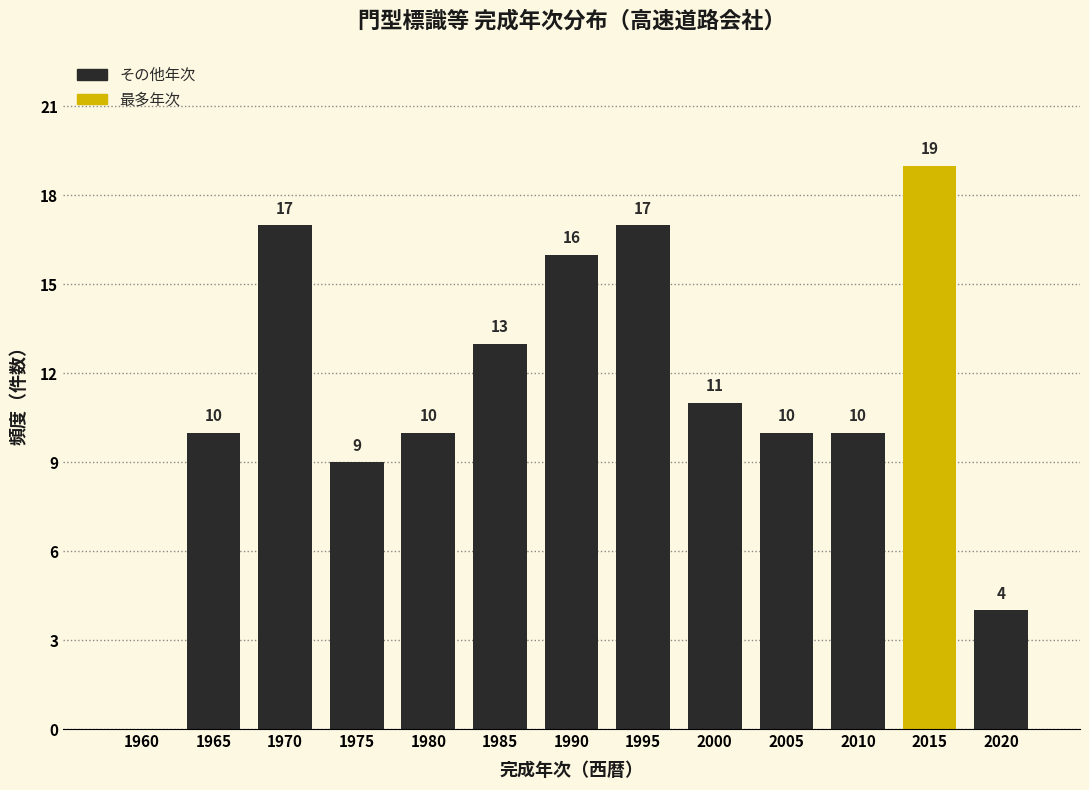

Reading left to right, transcribe all the data shown in this chart.

1960=0	1965=10	1970=17	1975=9	1980=10	1985=13	1990=16	1995=17	2000=11	2005=10	2010=10	2015=19	2020=4